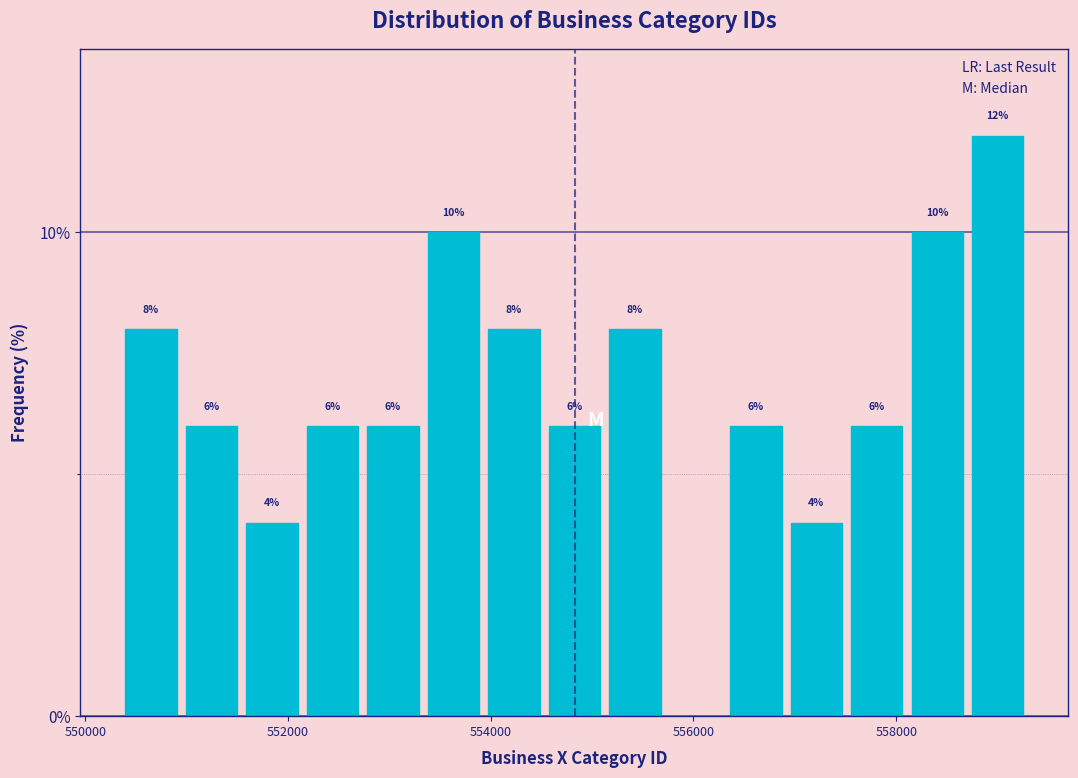

Around what value on the x-axis is the tallest bar? Give the approximate position of its centre, as read against the axis.

559000